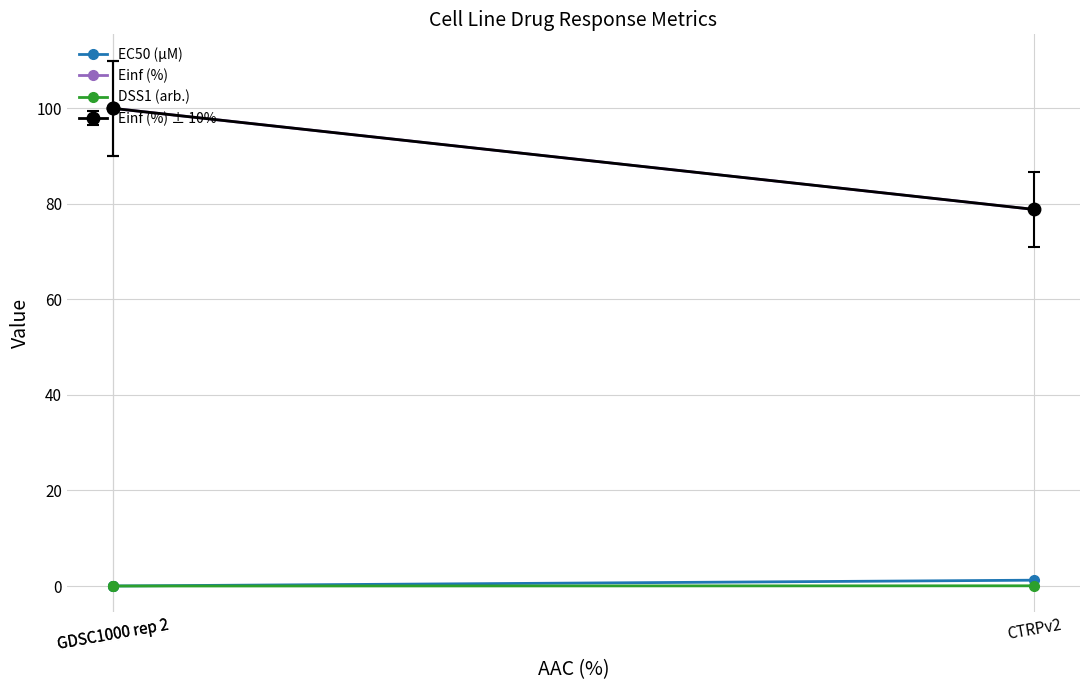

Which has a higher value, GDSC1000 rep 2 or GDSC1000 rep 2?

GDSC1000 rep 2